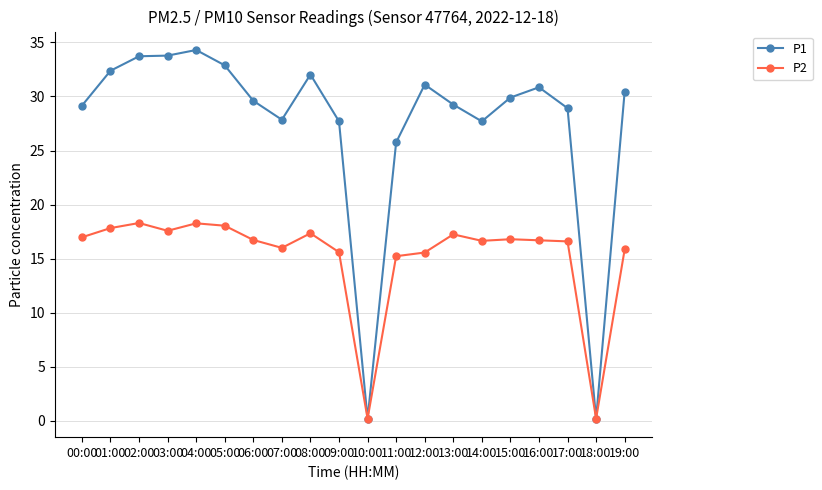

Between 03:00 and 19:00, which series saw the biggest shift?

P1